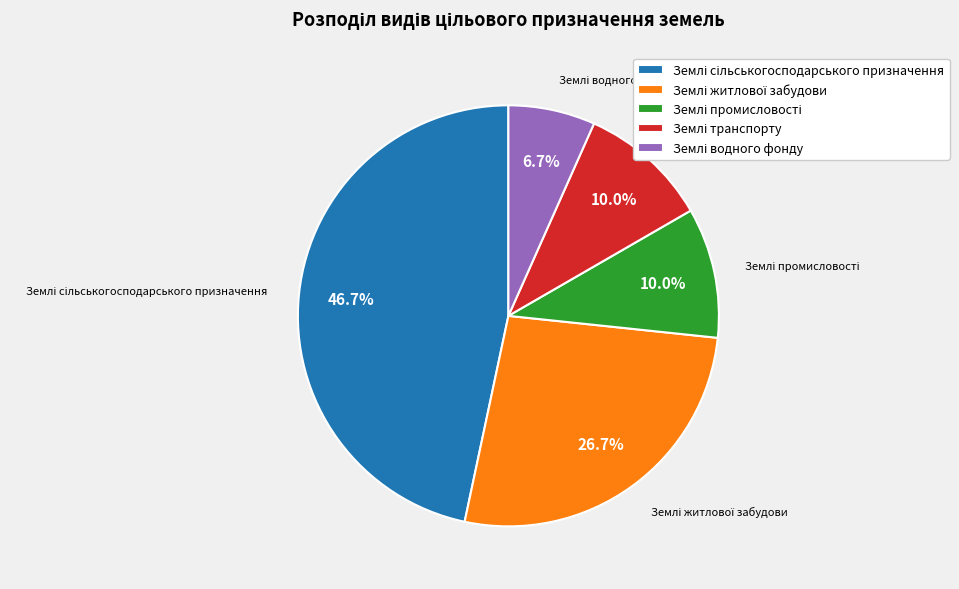

Is there a majority slice in this chart?

No